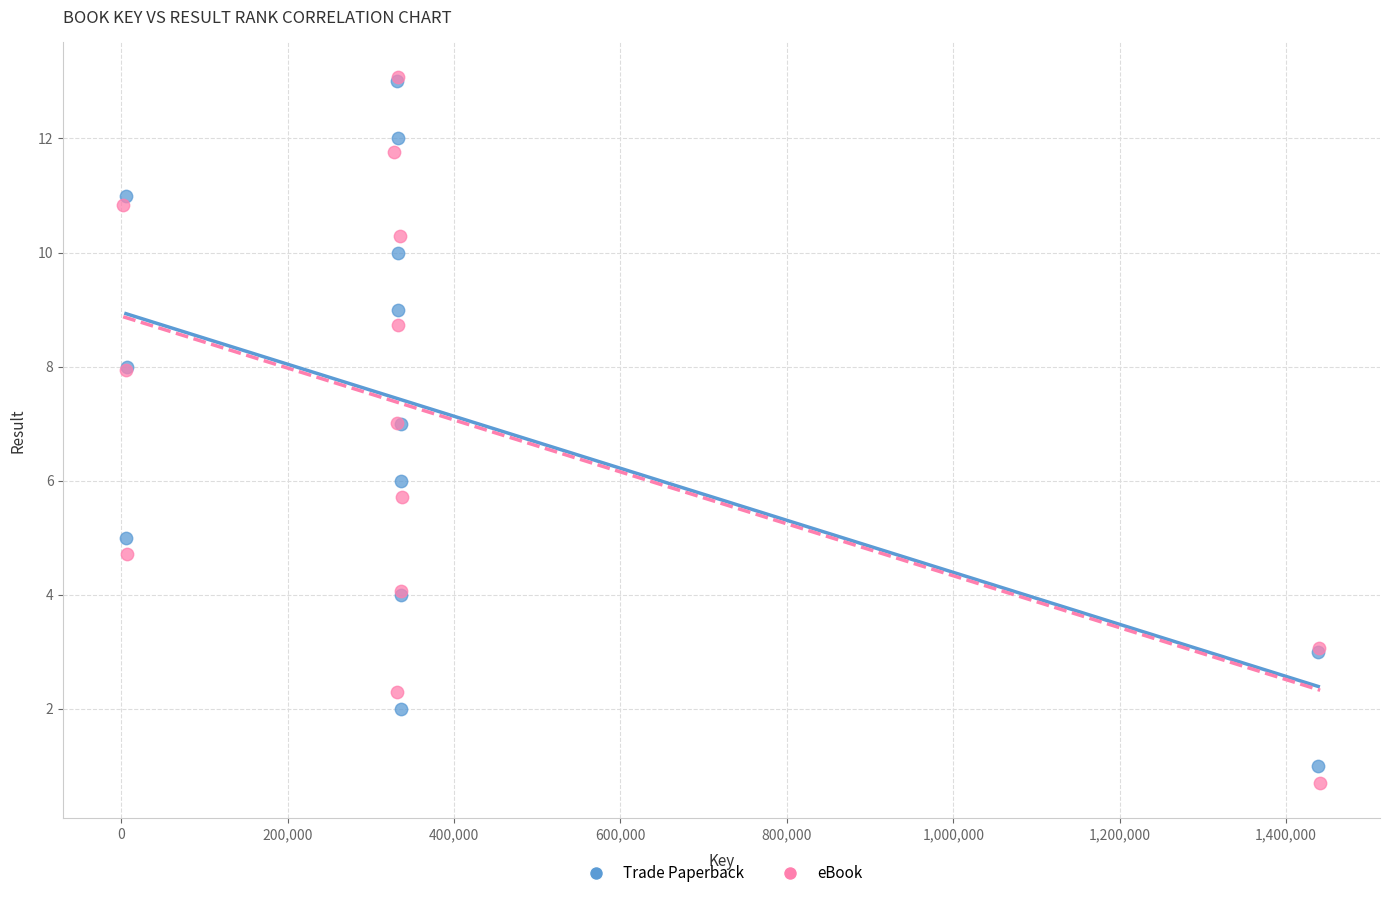

Which series has the largest Y range (max minus min)?

eBook